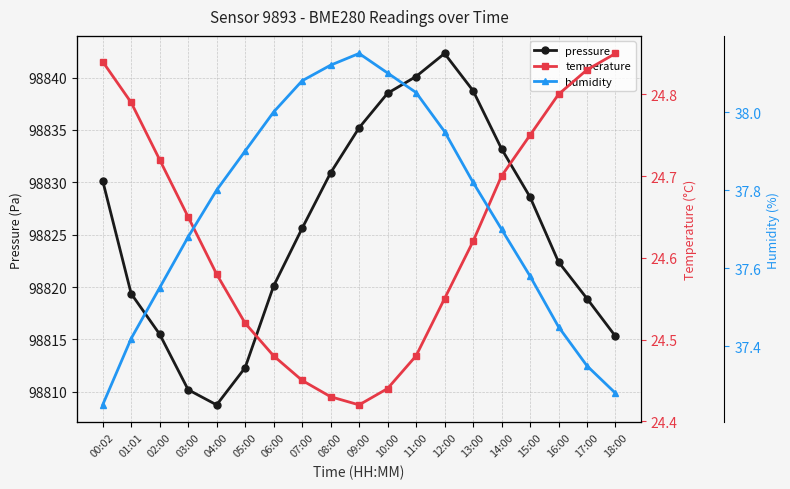

True or false: humidity and pressure cross at least once.

False